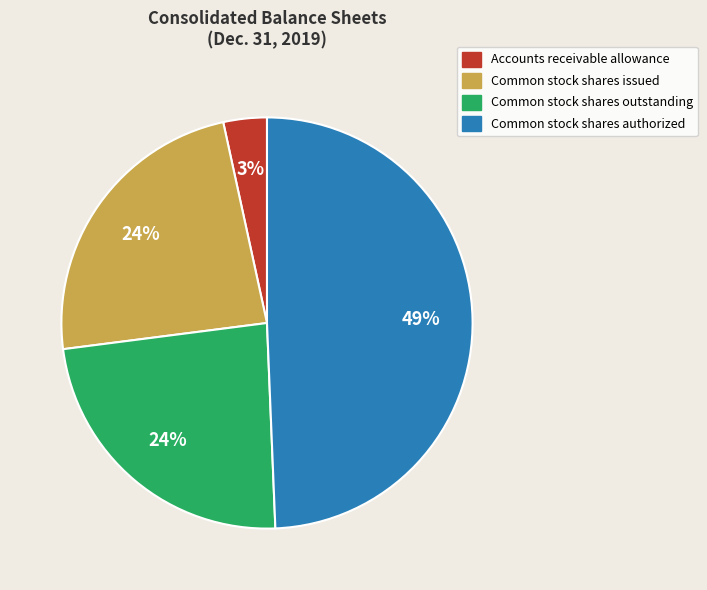

How many segments does this pie chart have?

4